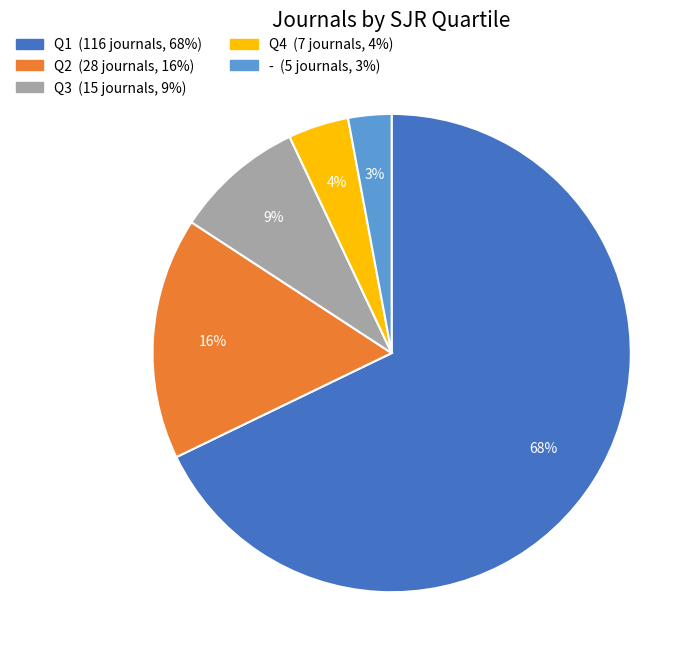

True or false: Q3 accounts for 20% of the total.

False